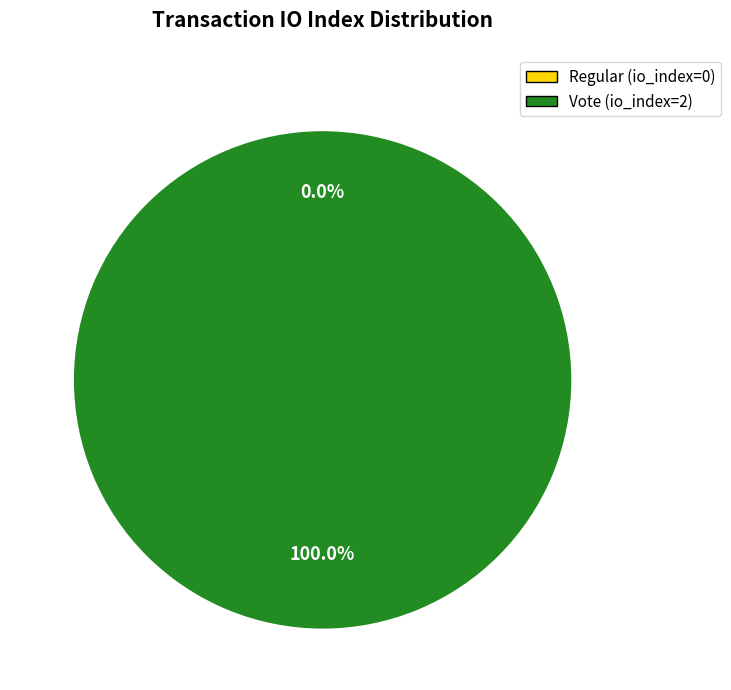

Rank the categories by value from highest to lowest.

Vote (io_index=2), Regular (io_index=0)